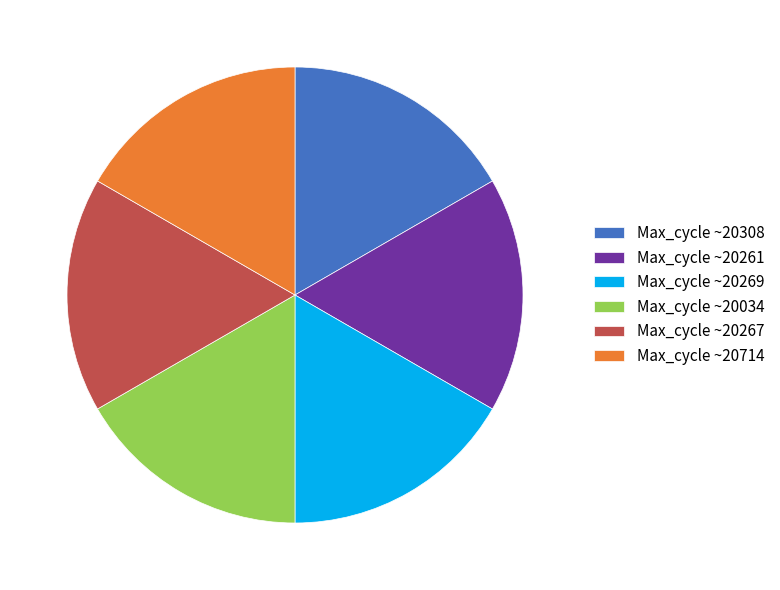

How many segments does this pie chart have?

6